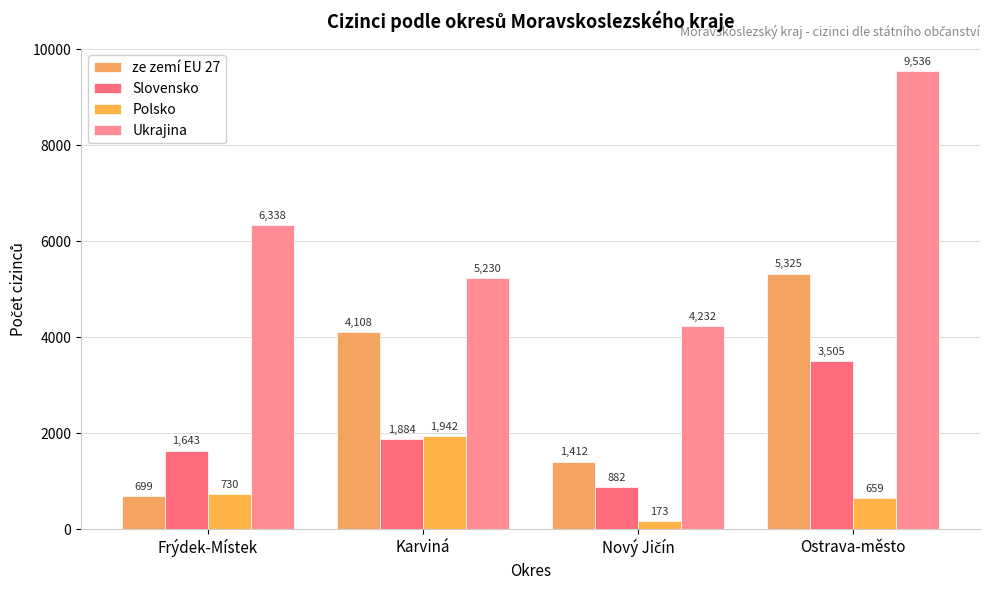

What is the greatest value displayed?

9536